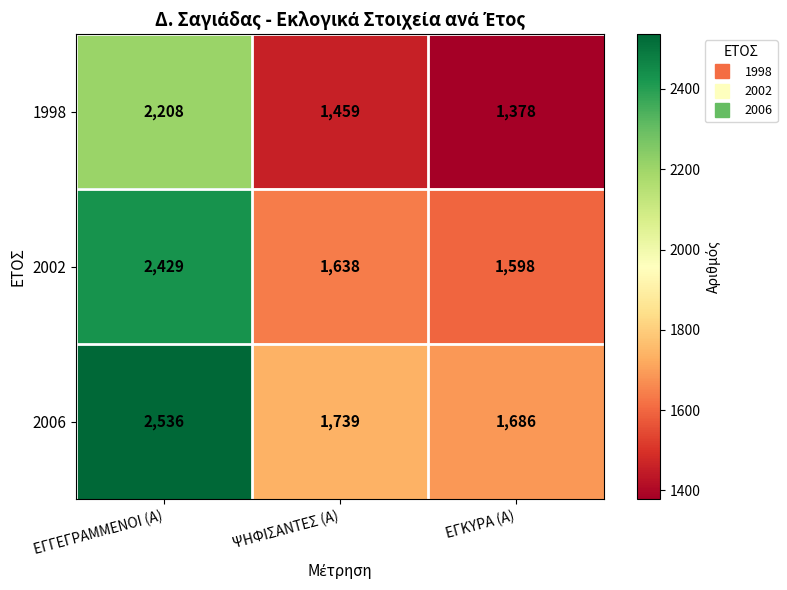

Reading left to right, transcribe all the data shown in this chart.

1998: ΕΓΓΕΓΡΑΜΜΕΝΟΙ (Α)=2208	ΨΗΦΙΣΑΝΤΕΣ (Α)=1459	ΕΓΚΥΡΑ (Α)=1378
2002: ΕΓΓΕΓΡΑΜΜΕΝΟΙ (Α)=2429	ΨΗΦΙΣΑΝΤΕΣ (Α)=1638	ΕΓΚΥΡΑ (Α)=1598
2006: ΕΓΓΕΓΡΑΜΜΕΝΟΙ (Α)=2536	ΨΗΦΙΣΑΝΤΕΣ (Α)=1739	ΕΓΚΥΡΑ (Α)=1686